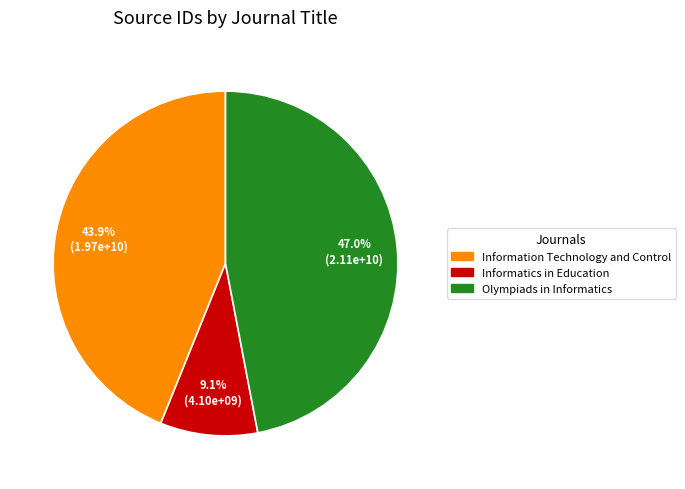

What percentage is the Olympiads in Informatics slice, to the nearest percent?

47%